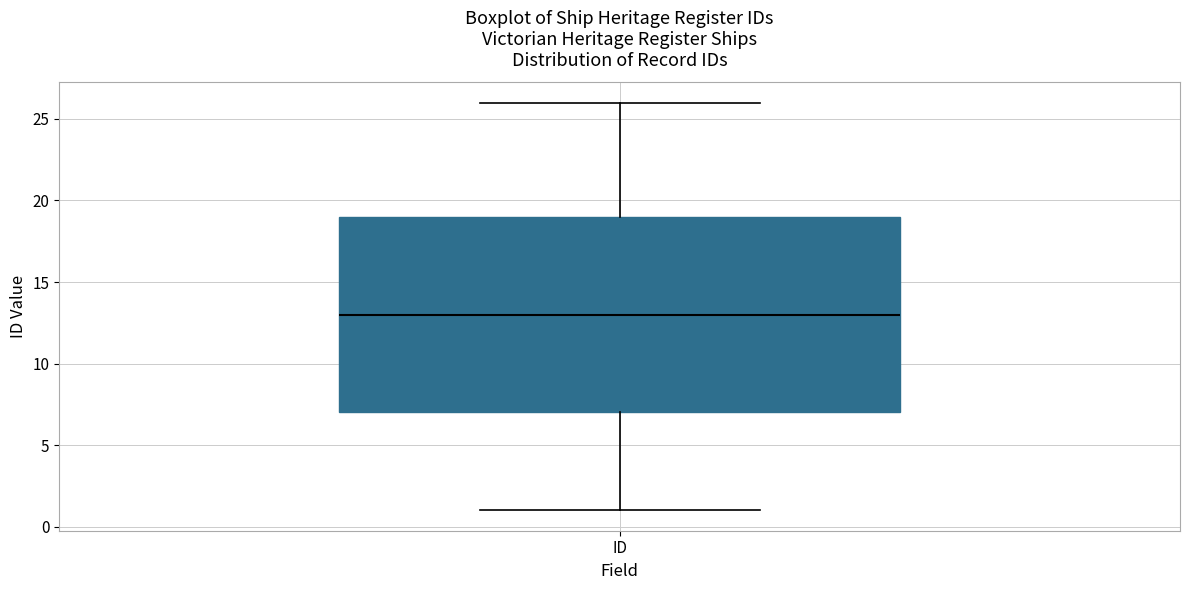

Read this box plot against the y-axis: the position of the median line, the range covered by the box, and the ends of both whiskers. The values are not printed on the chart, so give them approximately, as read against the axis.

median 13, box 7 to 19, whiskers 1 to 26